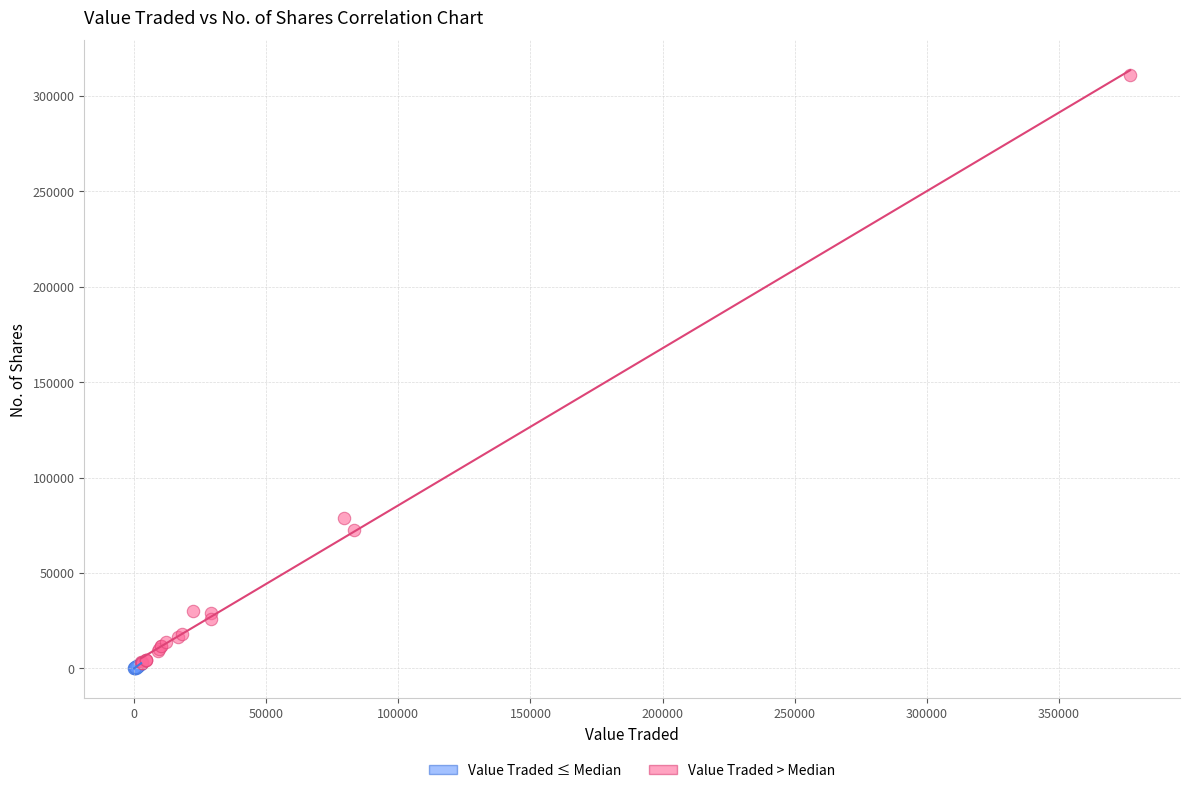

Which series reaches the maximum Y coordinate?

Value Traded > Median